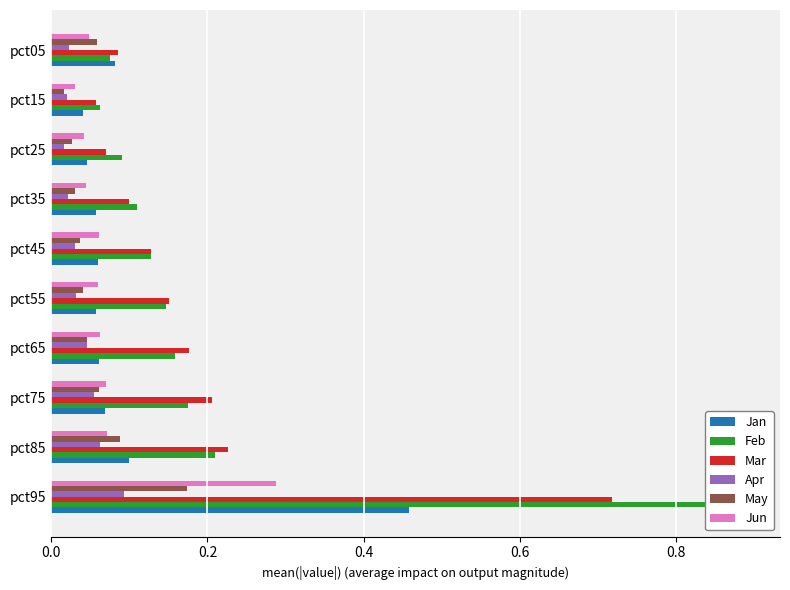

Is the value of Apr at pct35 greater than the value of Jun at pct35?

No